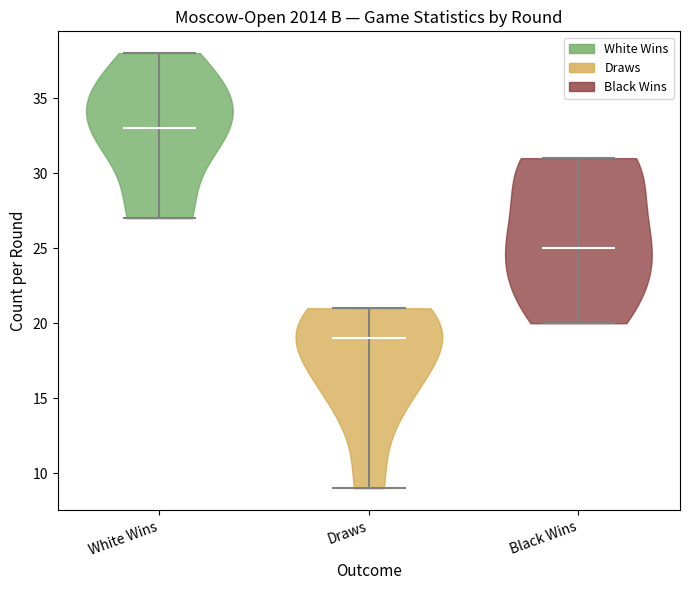

Which violin has the highest median line?

White Wins